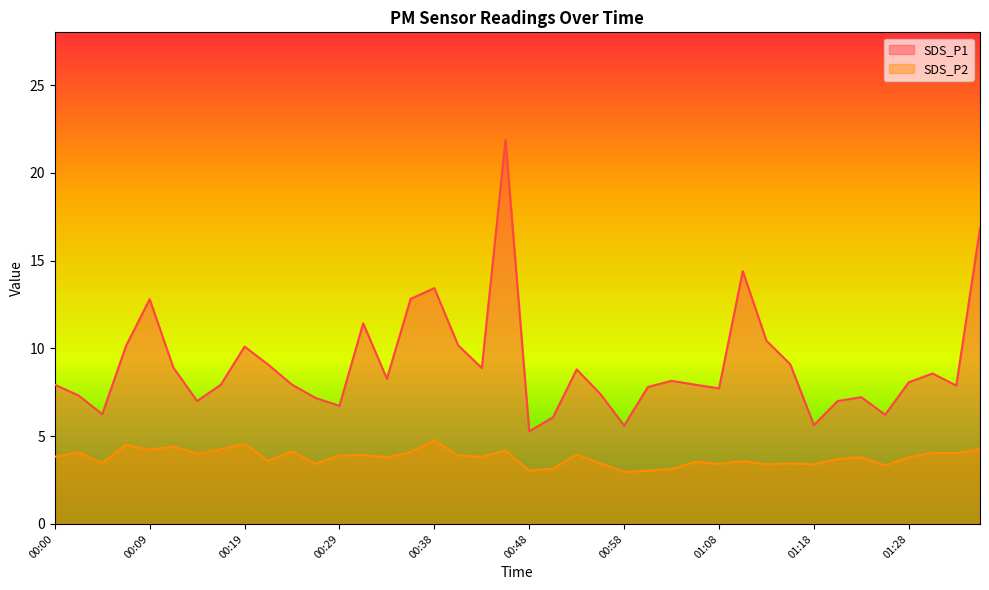

What position from the left is 01:21?

34